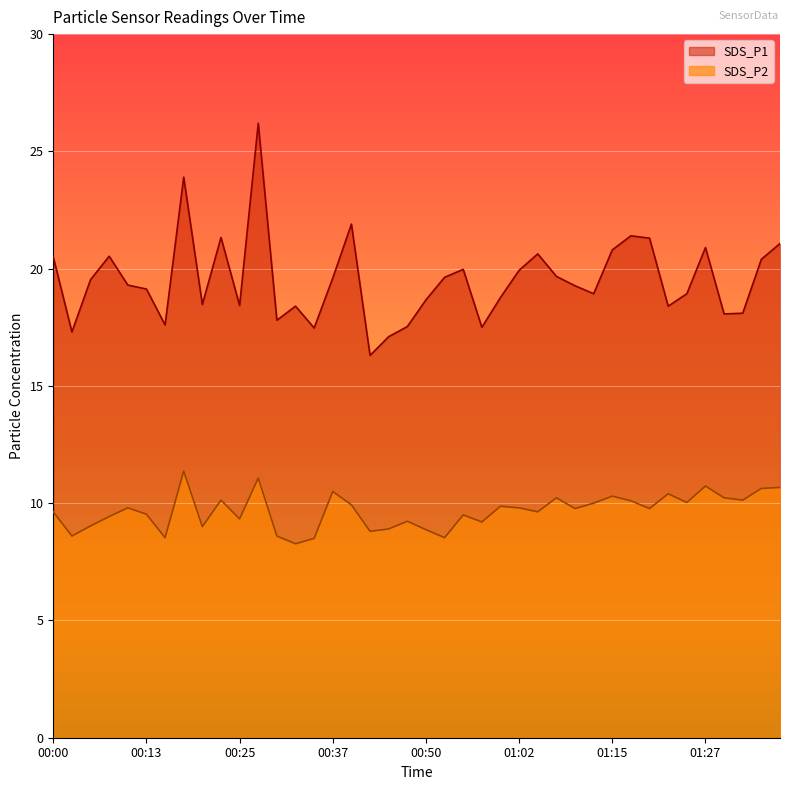

Which series changed the most between 00:15 and 01:34?

SDS_P1